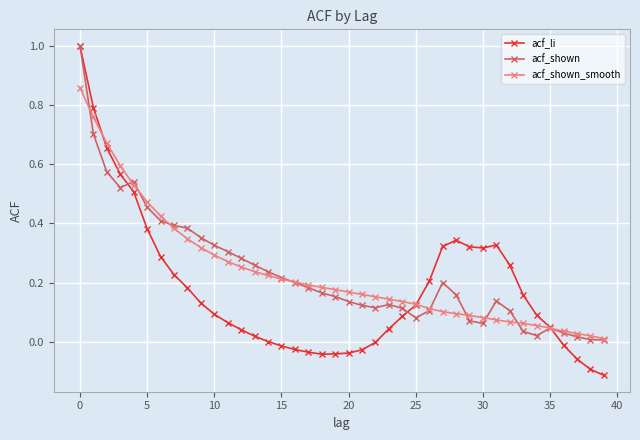

Which series has the widest spread of values?

acf_li